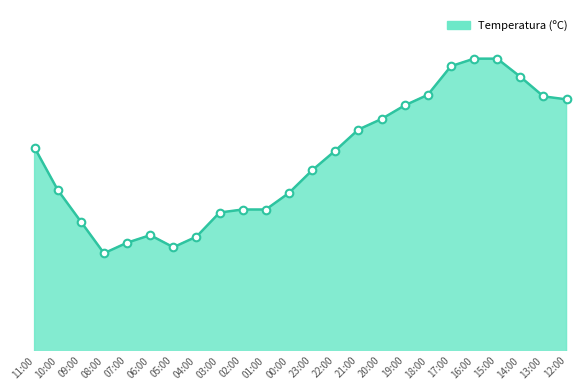

Is this an area chart (filled region under the line)?

Yes